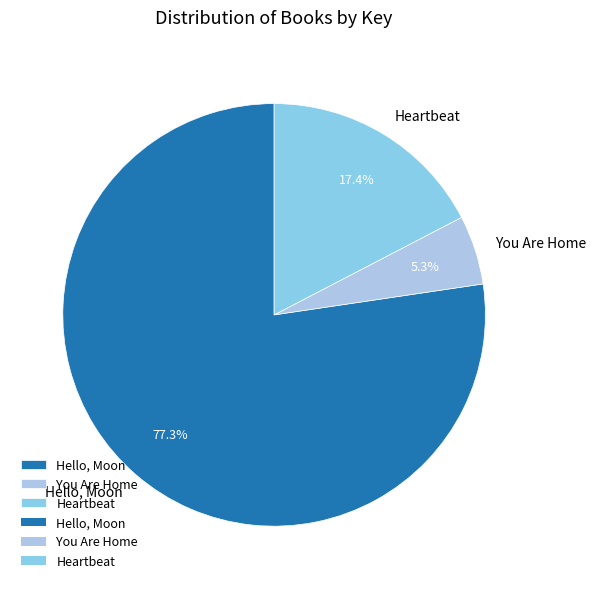

How much of the chart is everything except Heartbeat?

82.6%